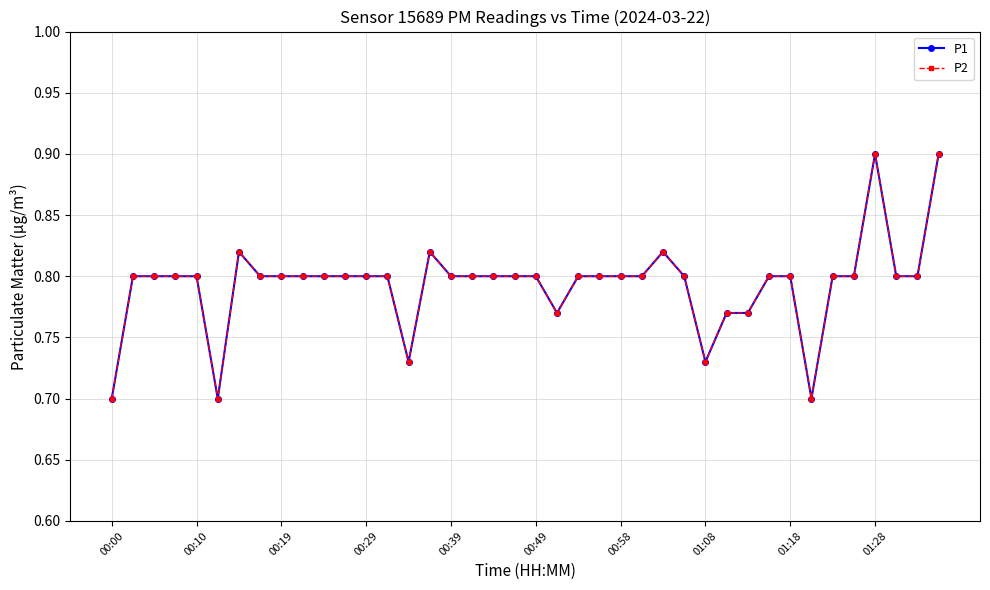

True or false: P2 and P1 cross at least once.

False